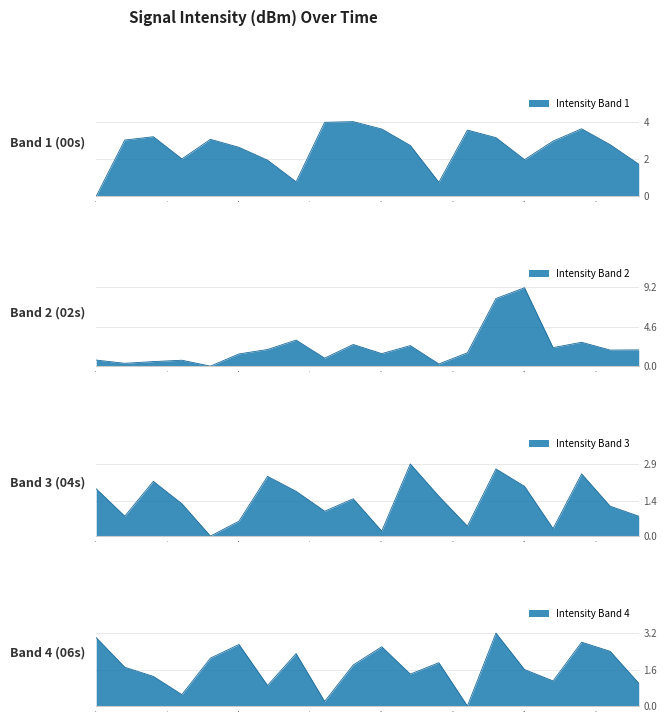

How many times do Intensity Band 3 and Intensity Band 4 cross each other?

12